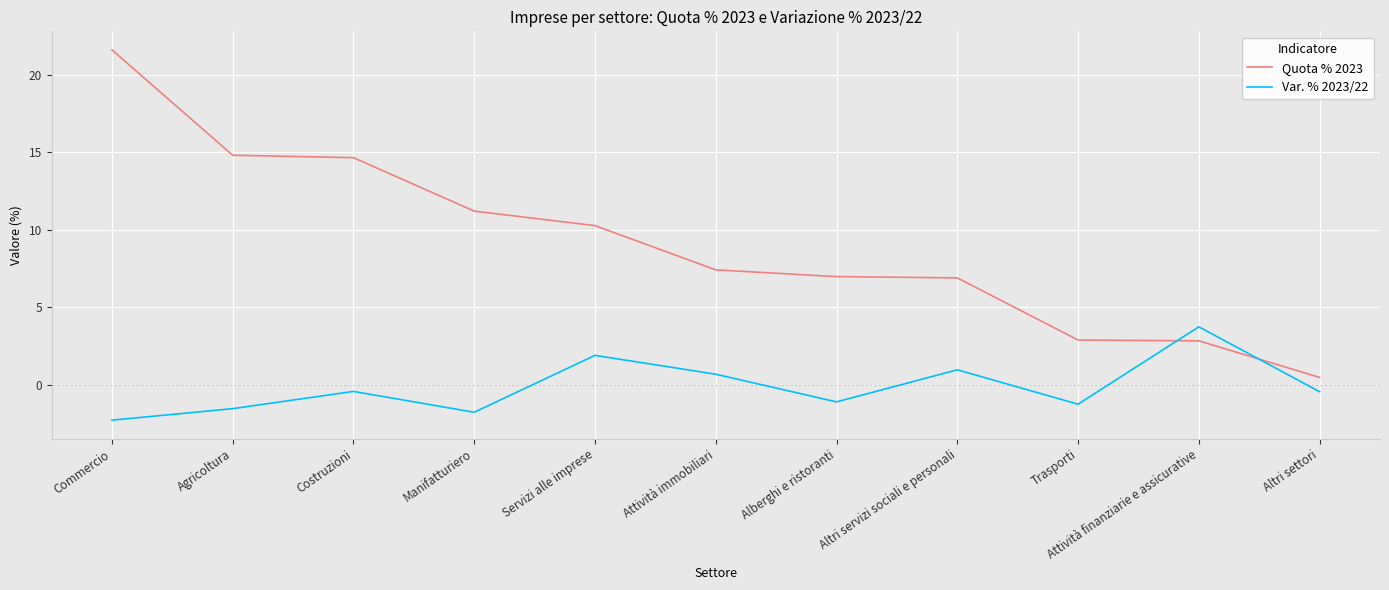

Rank the series by their average value, from lowest to highest.

Var. % 2023/22, Quota % 2023